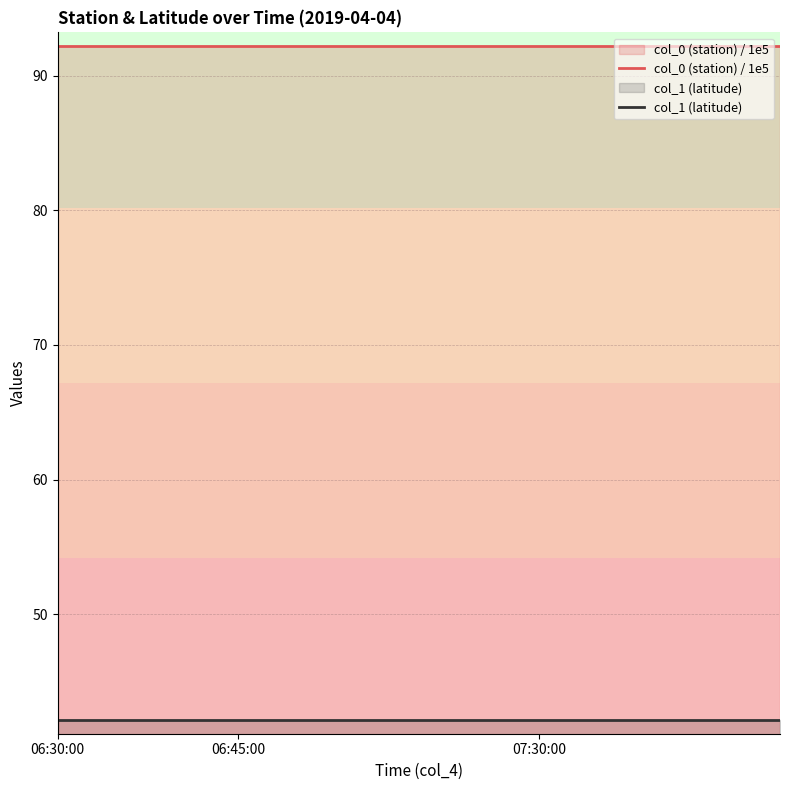

True or false: col_0 (station) / 1e5 and col_1 (latitude) cross at least once.

False